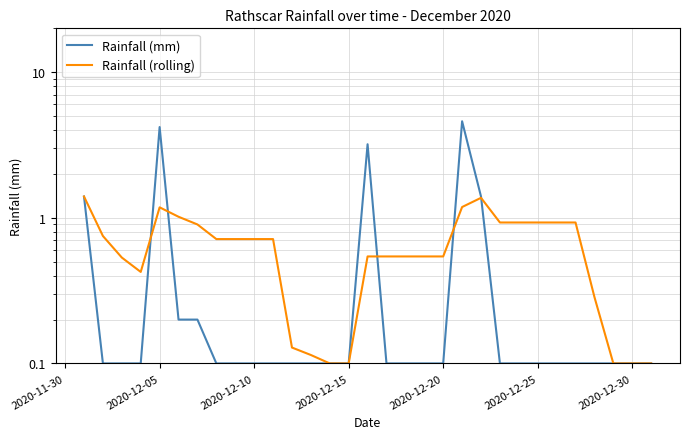

Reading left to right, what are all the values shown in this chart?

Rainfall (mm): 1.4	0.1	0.1	0.1	4.2	0.2	0.2	0.1	0.1	0.1	0.1	0.1	0.1	0.1	0.1	3.2	0.1	0.1	0.1	0.1	4.6	1.4	0.1	0.1	0.1	0.1	0.1	0.1	0.1	0.1	0.1
Rainfall (rolling): 1.4	0.8	0.5	0.4	1.2	1.0	0.9	0.7	0.7	0.7	0.7	0.1	0.1	0.1	0.1	0.5	0.5	0.5	0.5	0.5	1.2	1.4	0.9	0.9	0.9	0.9	0.9	0.3	0.1	0.1	0.1